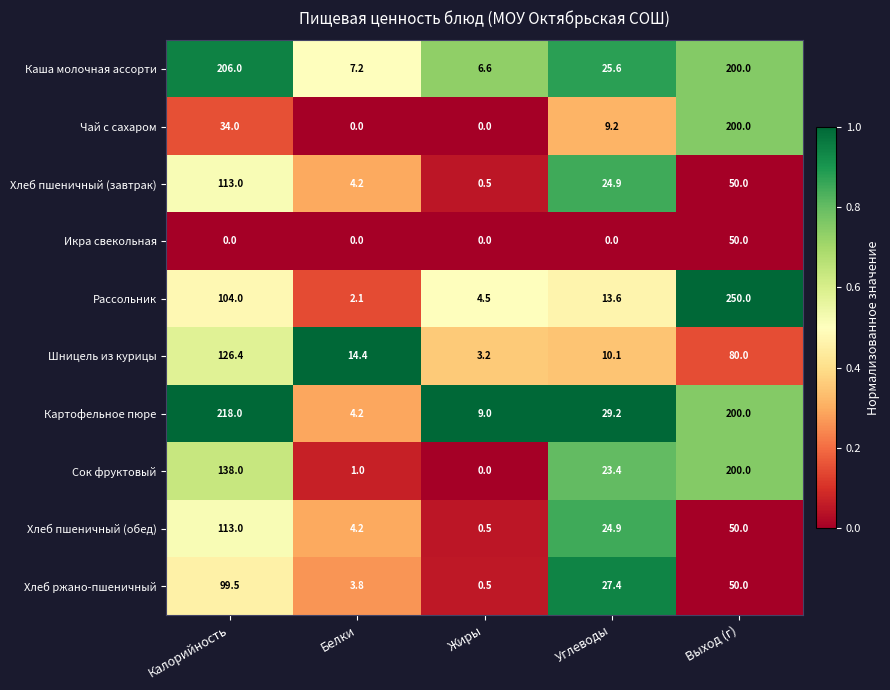

The Рассольник series shows 4.5 at Жиры. True or false?

True